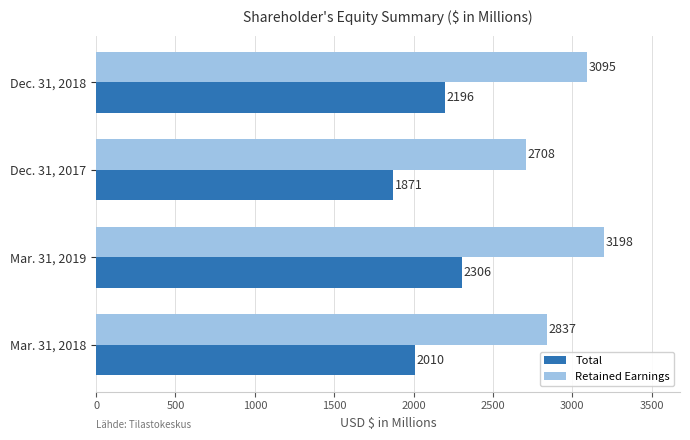

What is the difference between the maximum and minimum values in the Total series?

435